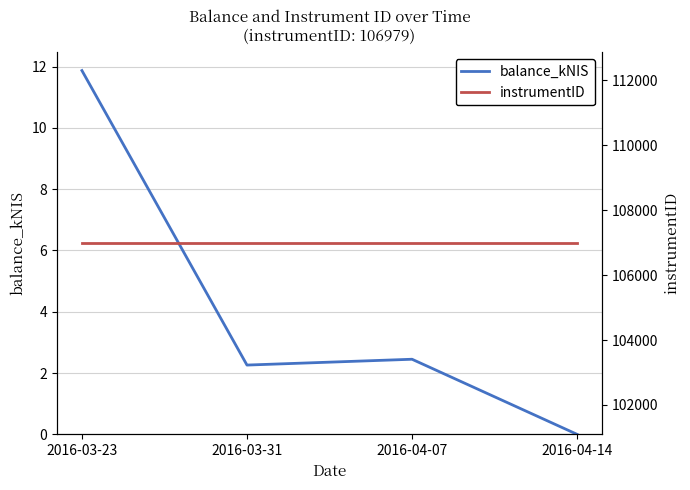

What is the value of the instrumentID point at the 1st from the left?

106979.0